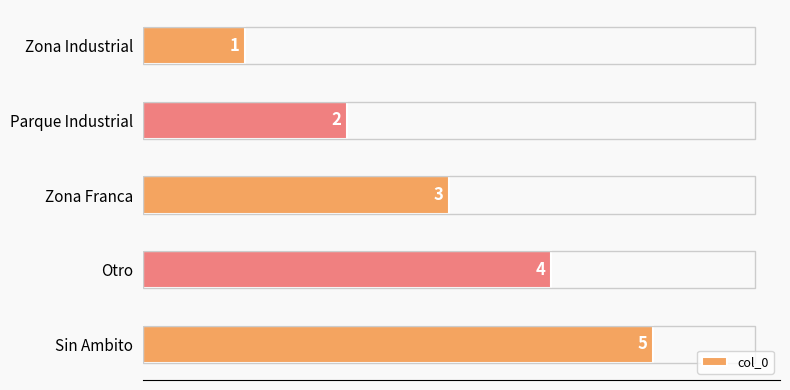

Is it true that the value at Parque Industrial is 3?

False